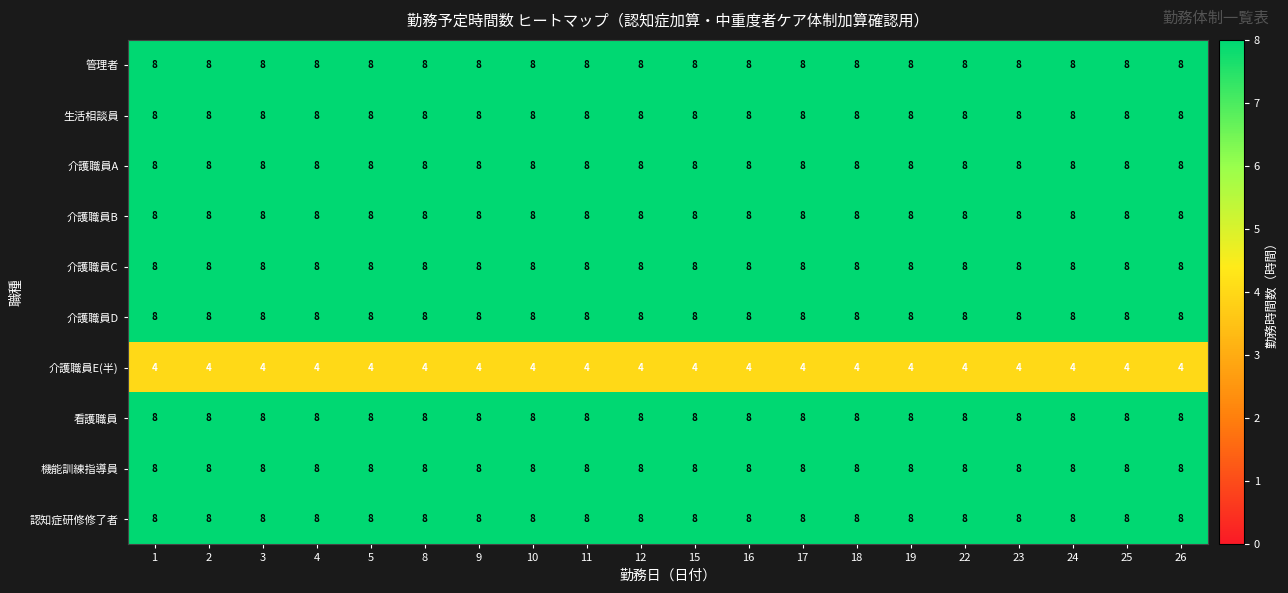

What is the total value across all series at 11?

76